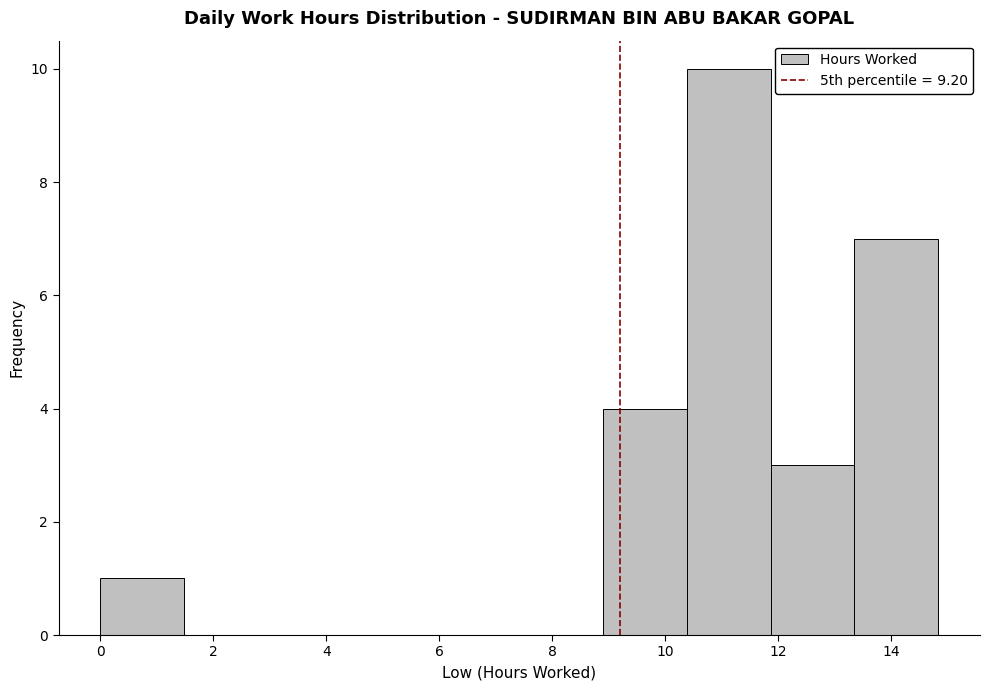

Over which range of the x-axis is the bar tallest?

10.4 to 11.8